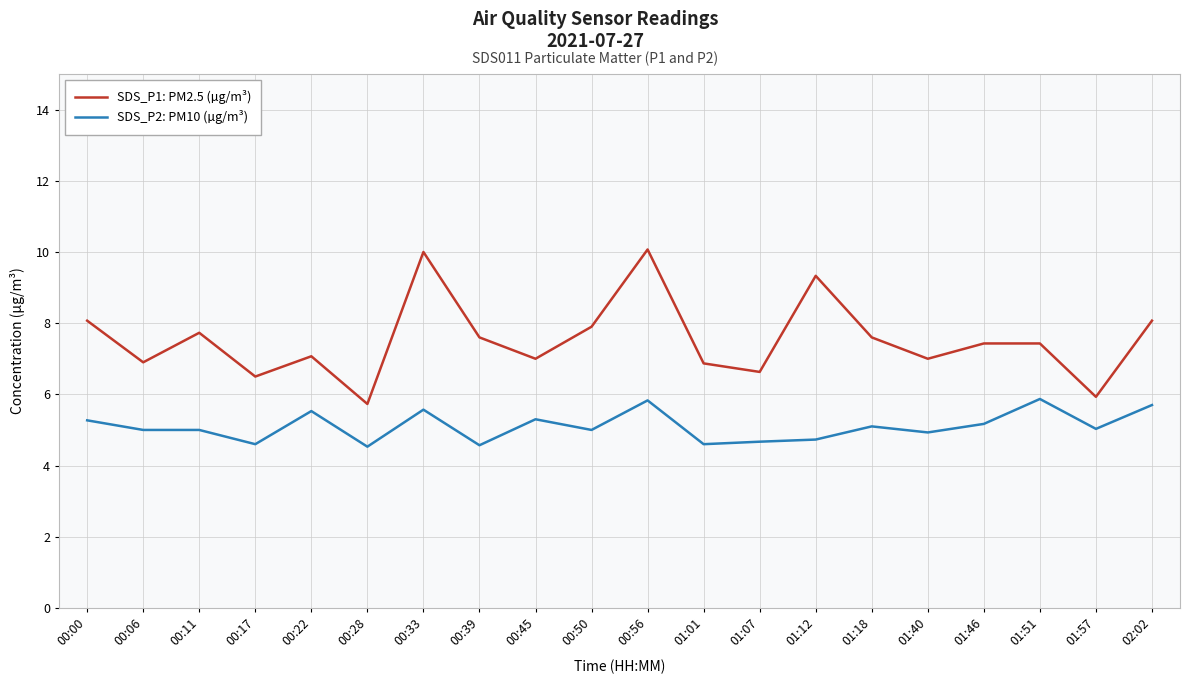

What position from the right is 00:28?

15